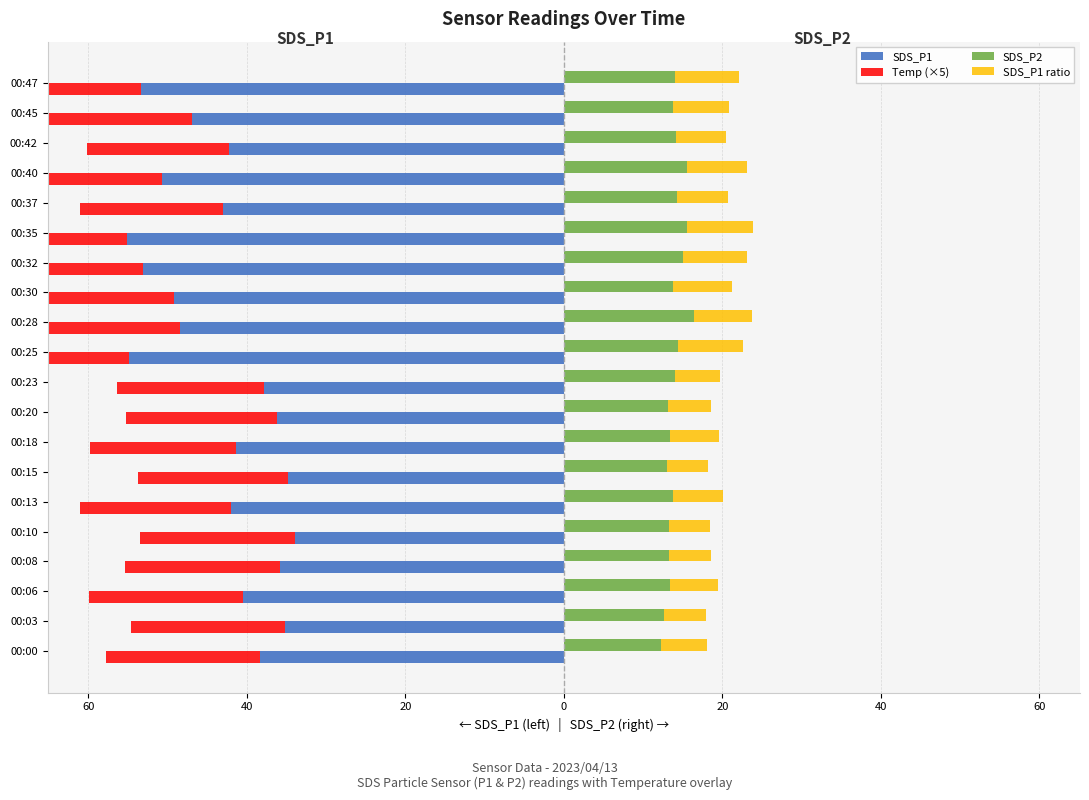

Which has a higher value, 00:18 or 00:35?

00:18